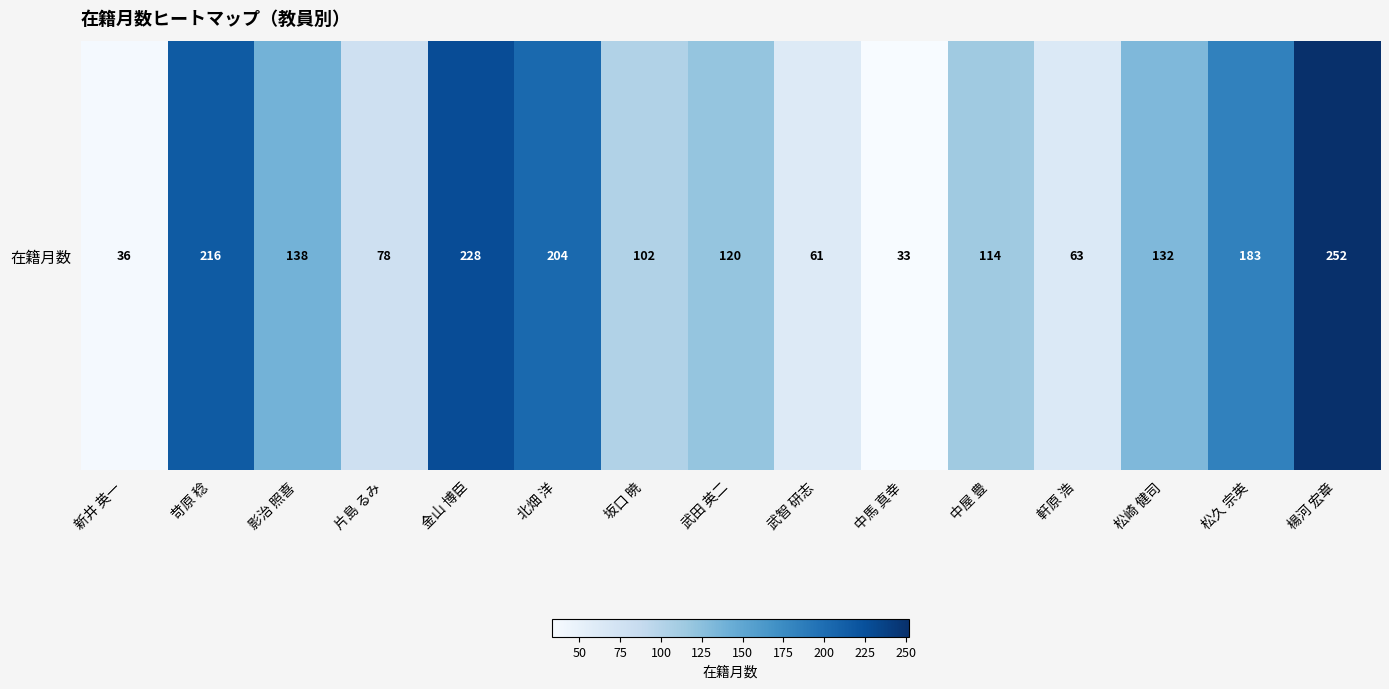

Rank the categories by value from lowest to highest.

中馬 真幸, 新井 英一, 武智 研志, 軒原 浩, 片島 るみ, 坂口 暁, 中屋 豊, 武田 英二, 松崎 健司, 影治 照喜, 松久 宗英, 北畑 洋, 苛原 稔, 金山 博臣, 楊河 宏章